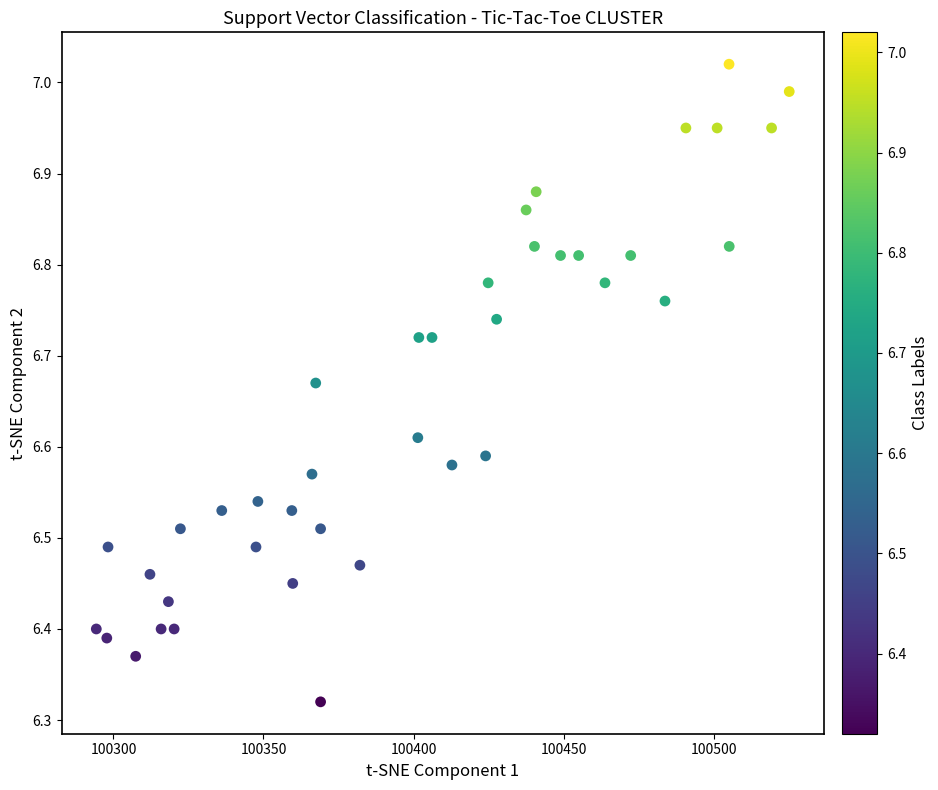

What is the range of X values (max minus min)?

230.9